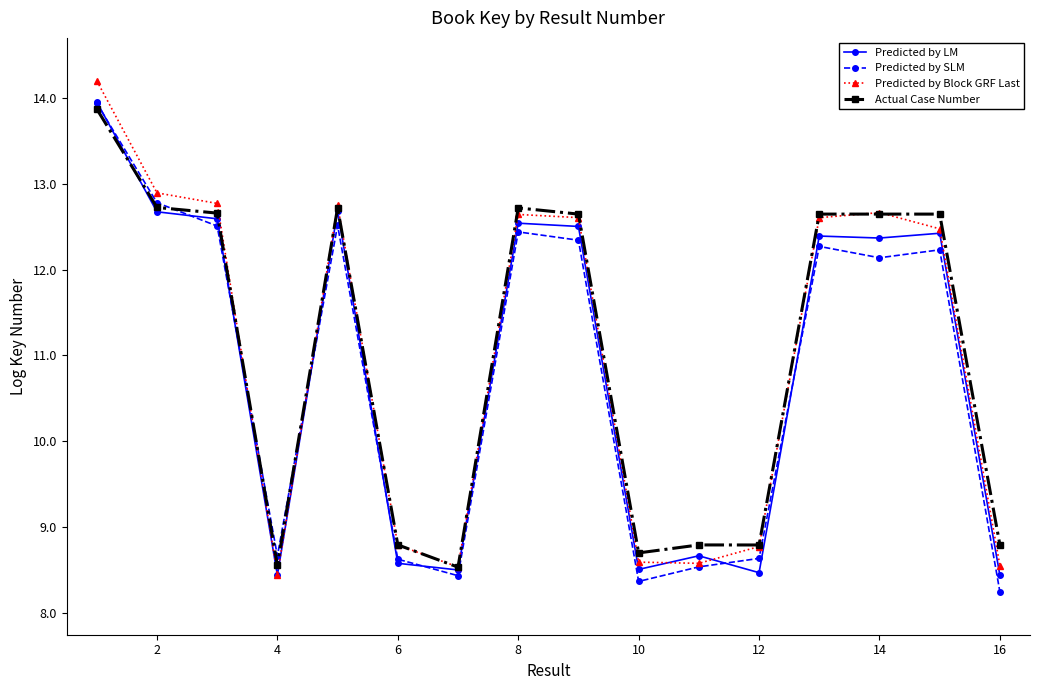

At how many categories does at least one series exceed 11?

9